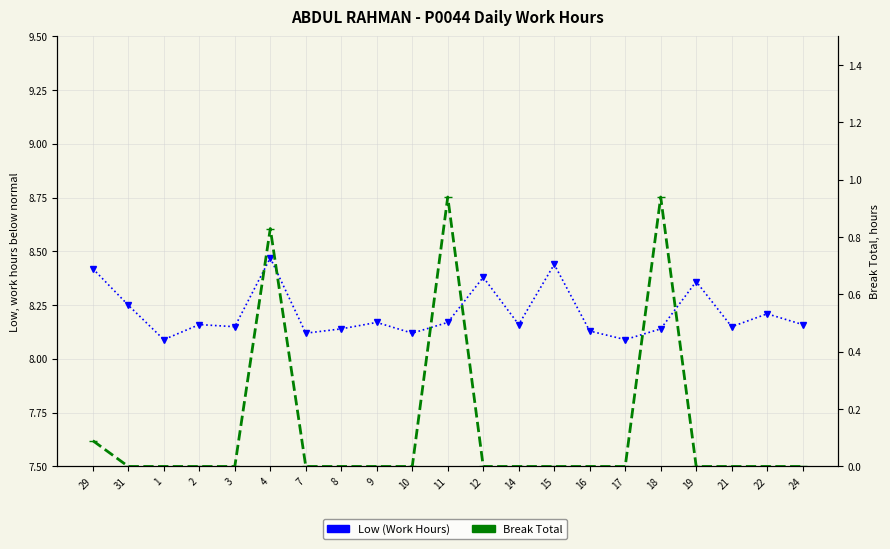

True or false: Low (Work Hours) and Break Total intersect in this chart.

False